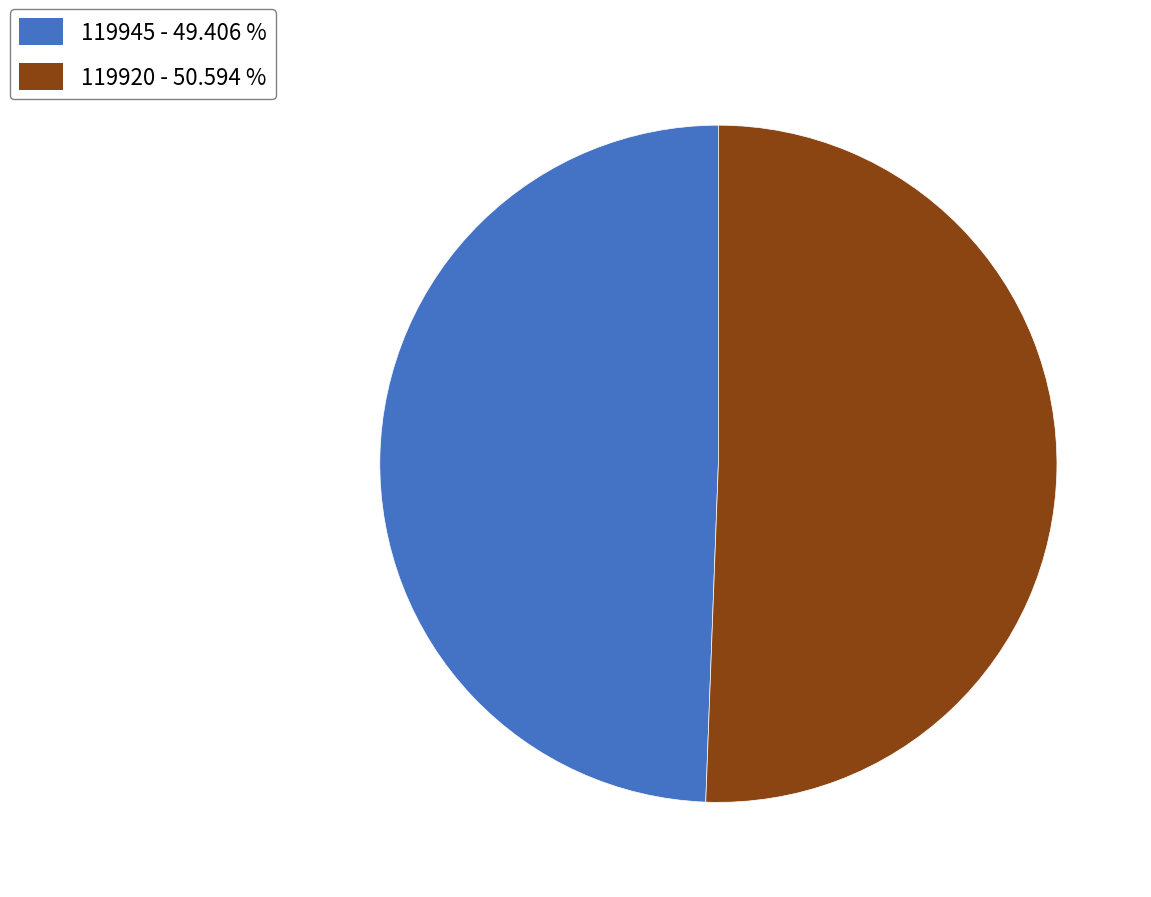

Which category has the biggest portion of the pie?

119920